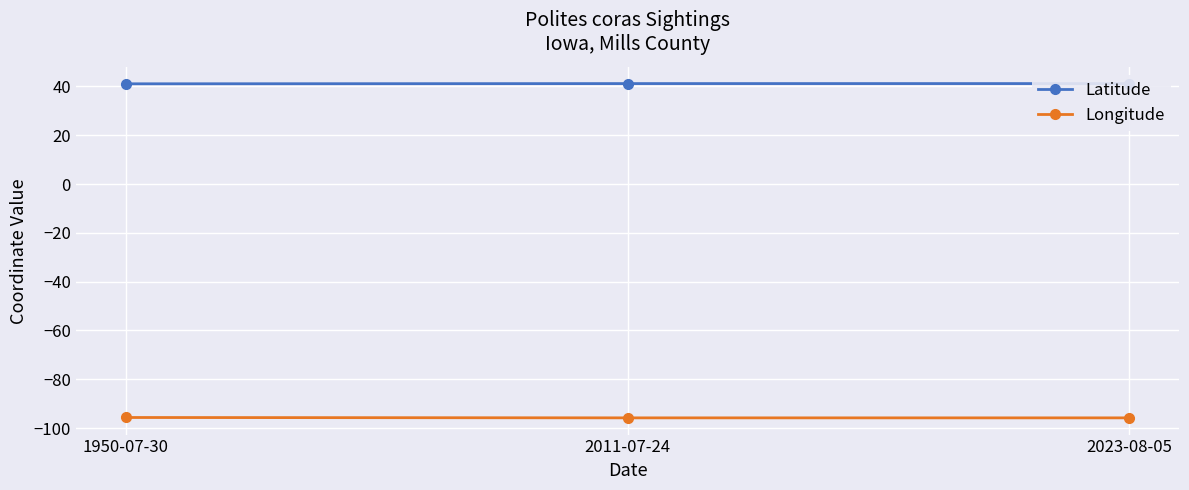

Where is Latitude nearest to the value 41?

1950-07-30